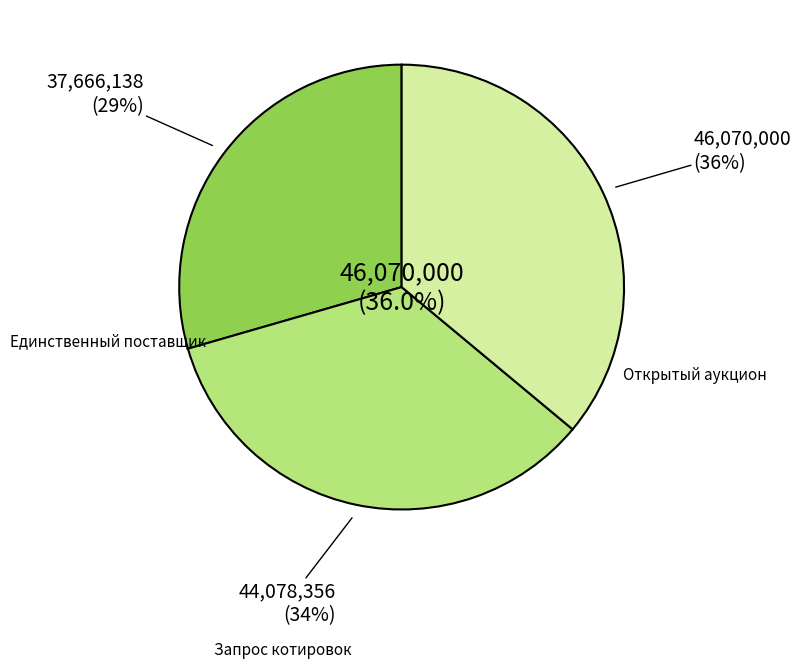

Does г. Москва represent more than half of the total?

No